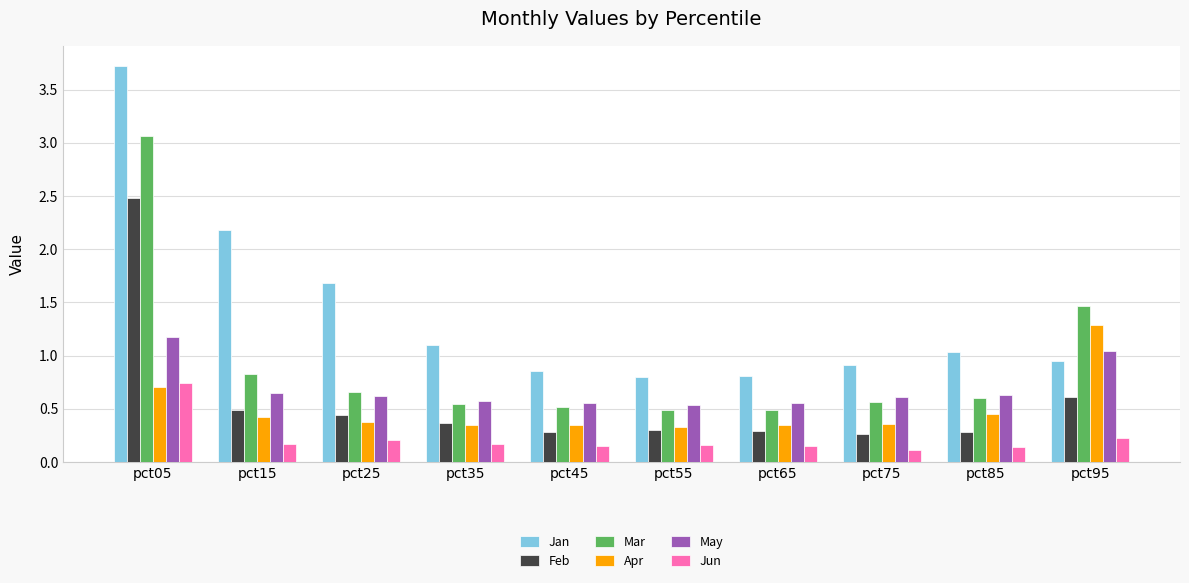

Which series has the largest range (max minus min)?

Jan